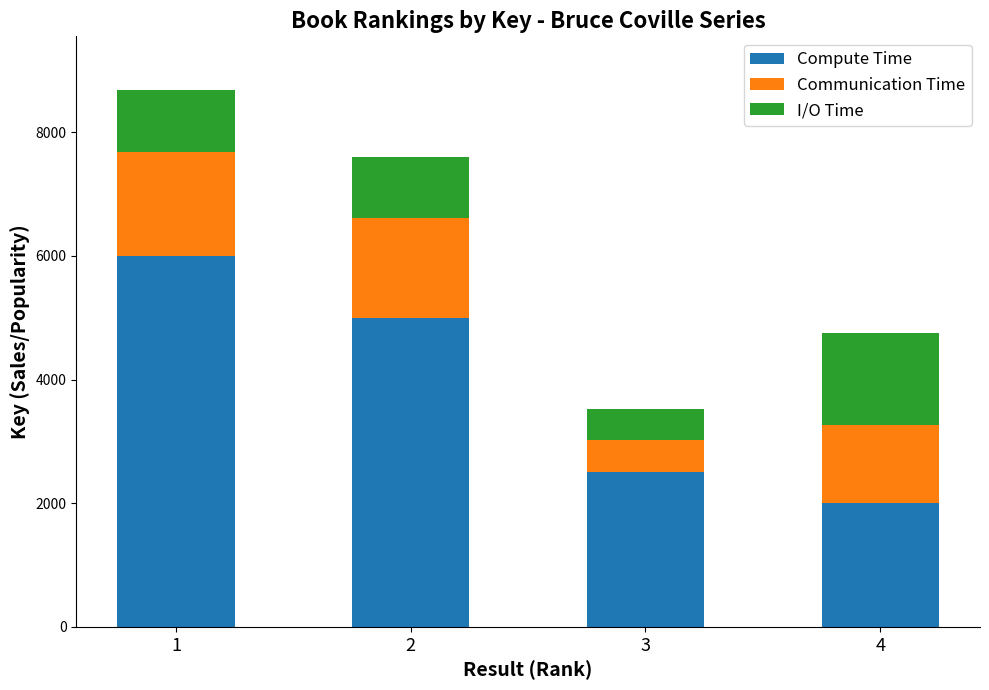

What is the lowest value of the Compute Time series?

2000